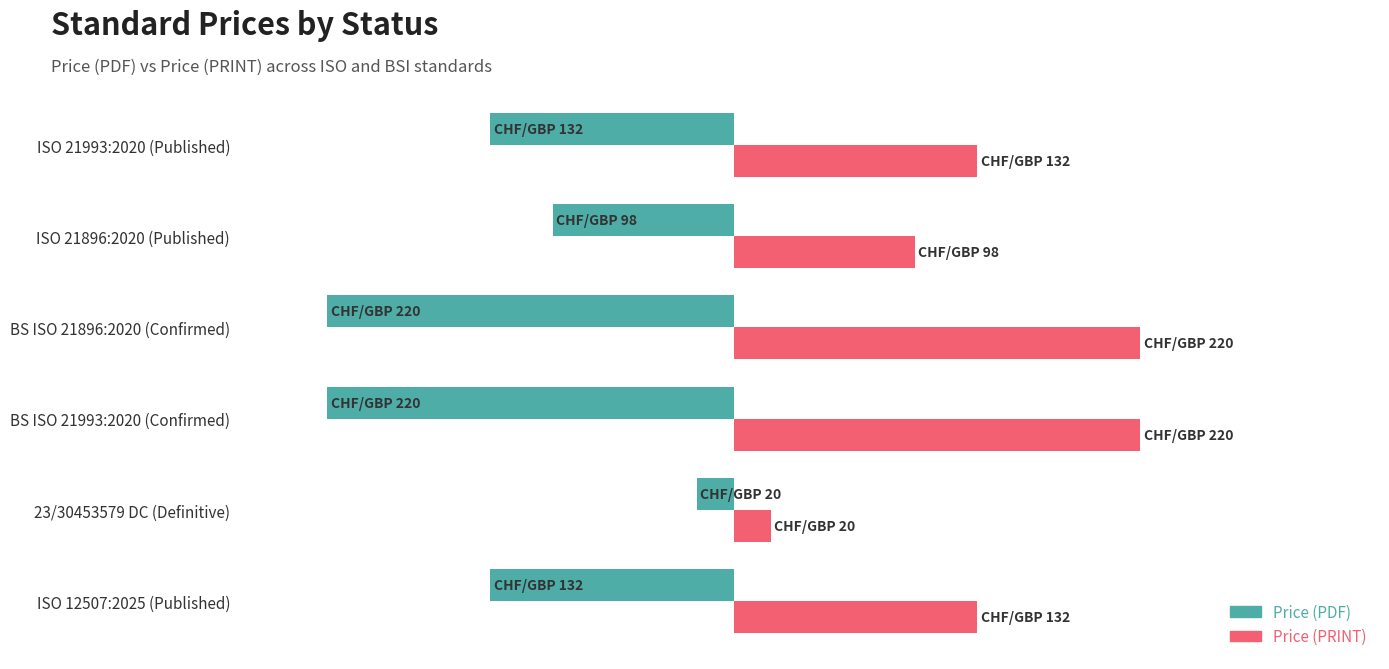

What is the lowest value of the Price (PDF) series?

-220